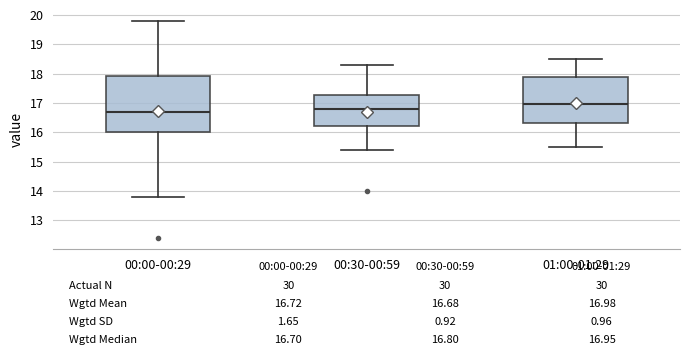

Which box's median line is the lowest?

00:00-00:29